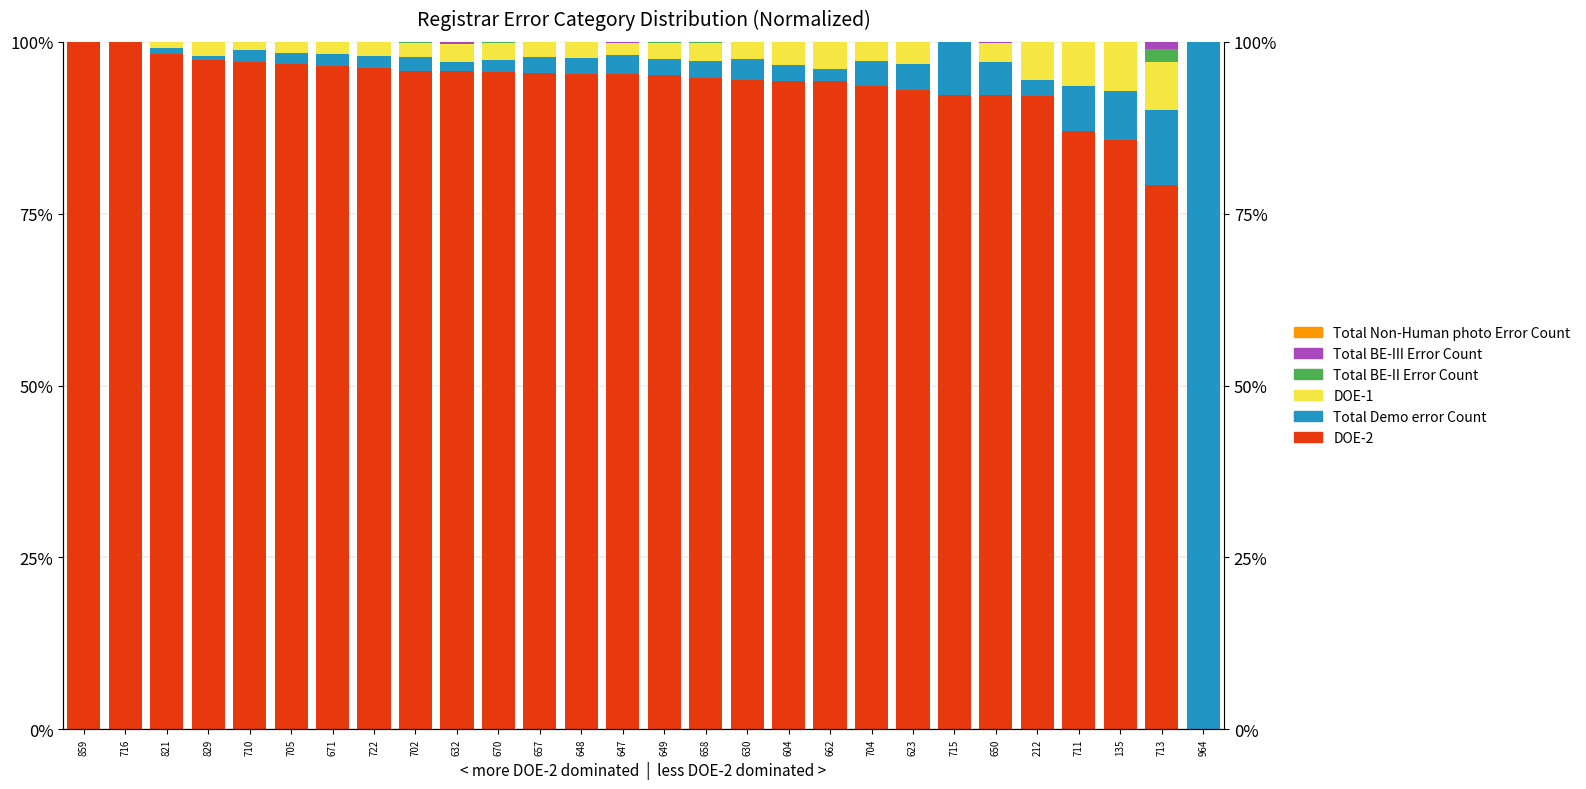

Is the value of Total Demo error Count at 671 greater than the value of Total Non-Human photo Error Count at 716?

Yes